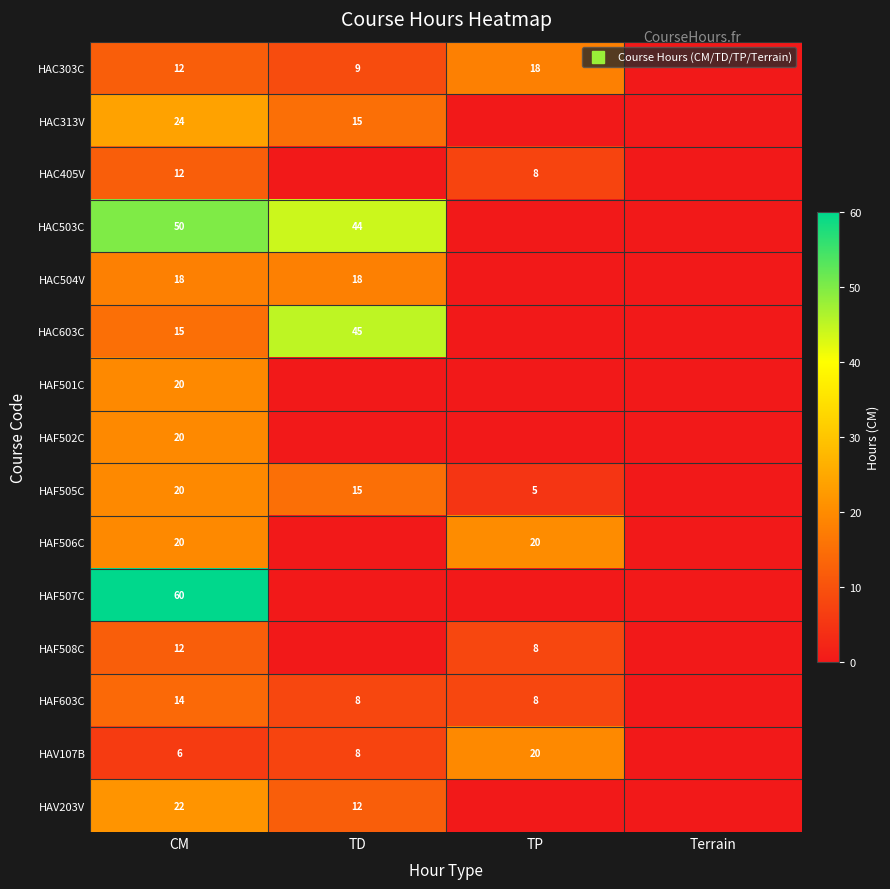

Which series has the widest spread of values?

HAF507C